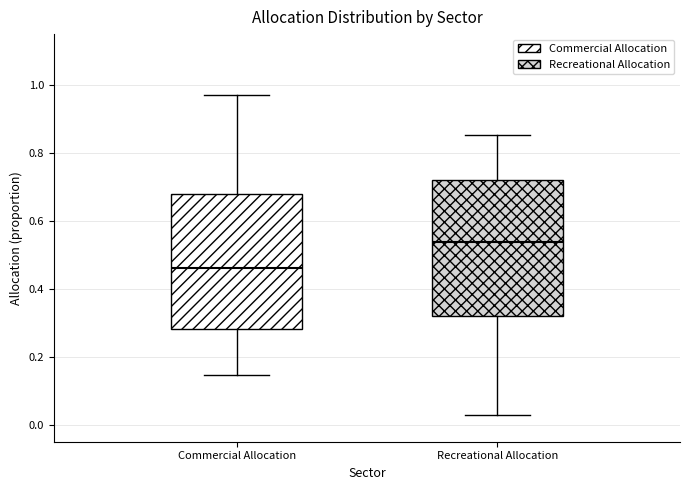

Reading left to right, transcribe this box plot: for each box, give where its median line is, the range the box spans, and where its two whiskers end, as read against the y-axis. The values are not printed on the chart, so give them approximately, as read against the axis.

Commercial Allocation: median 0.46, box 0.28 to 0.68, whiskers 0.14 to 0.98
Recreational Allocation: median 0.54, box 0.32 to 0.72, whiskers 0.04 to 0.86